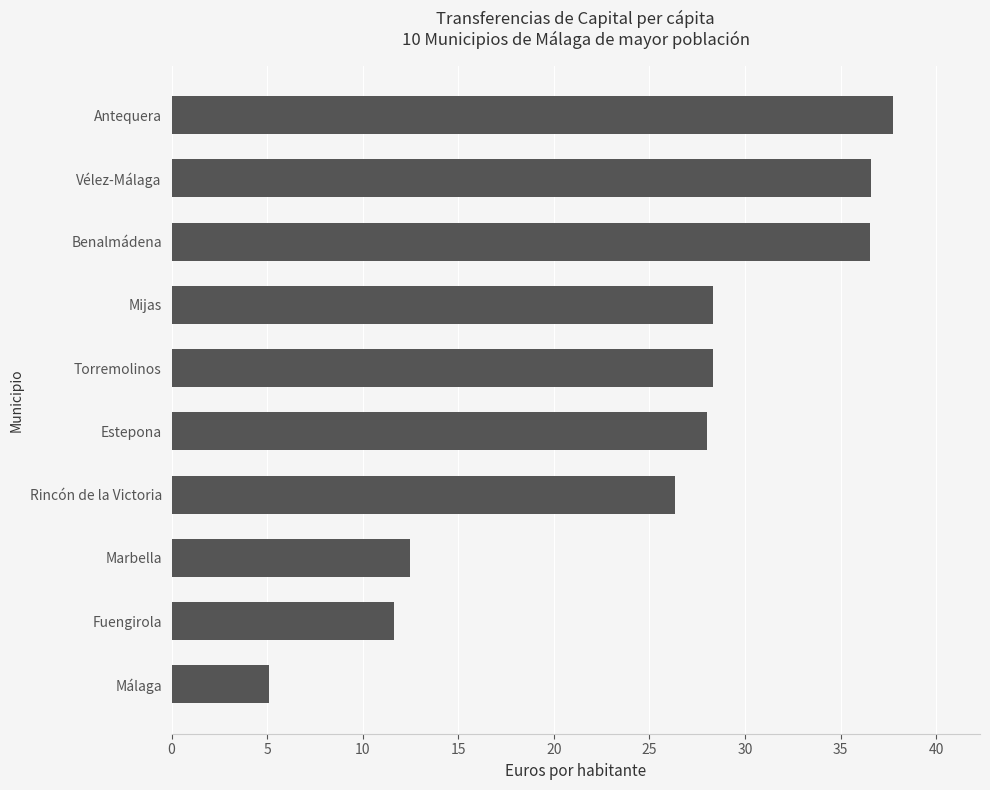

What is the ratio of the value at Benalmádena to the value at Antequera?

1.0